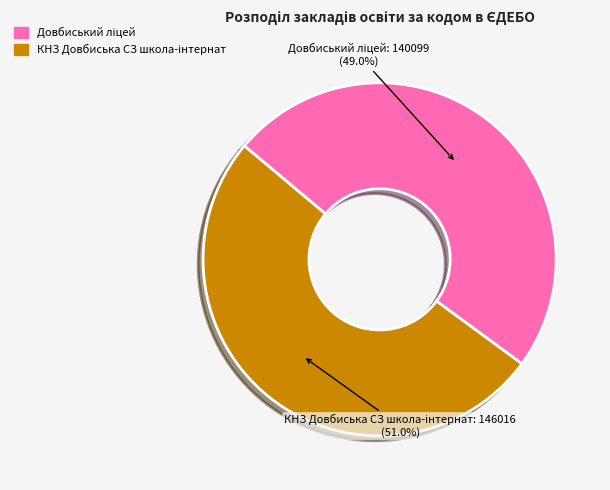

Does any single category account for the majority?

Yes